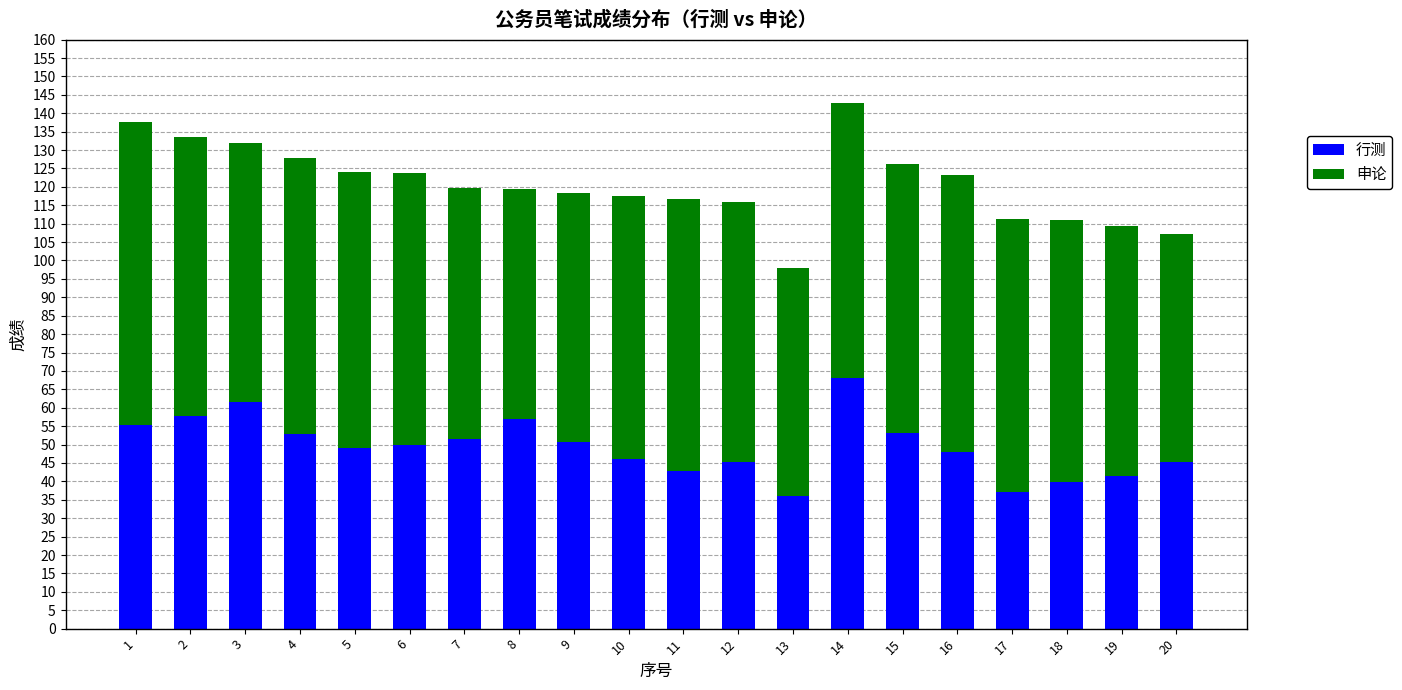

What is the sum of the 行测 values at 2 and 16?

105.8